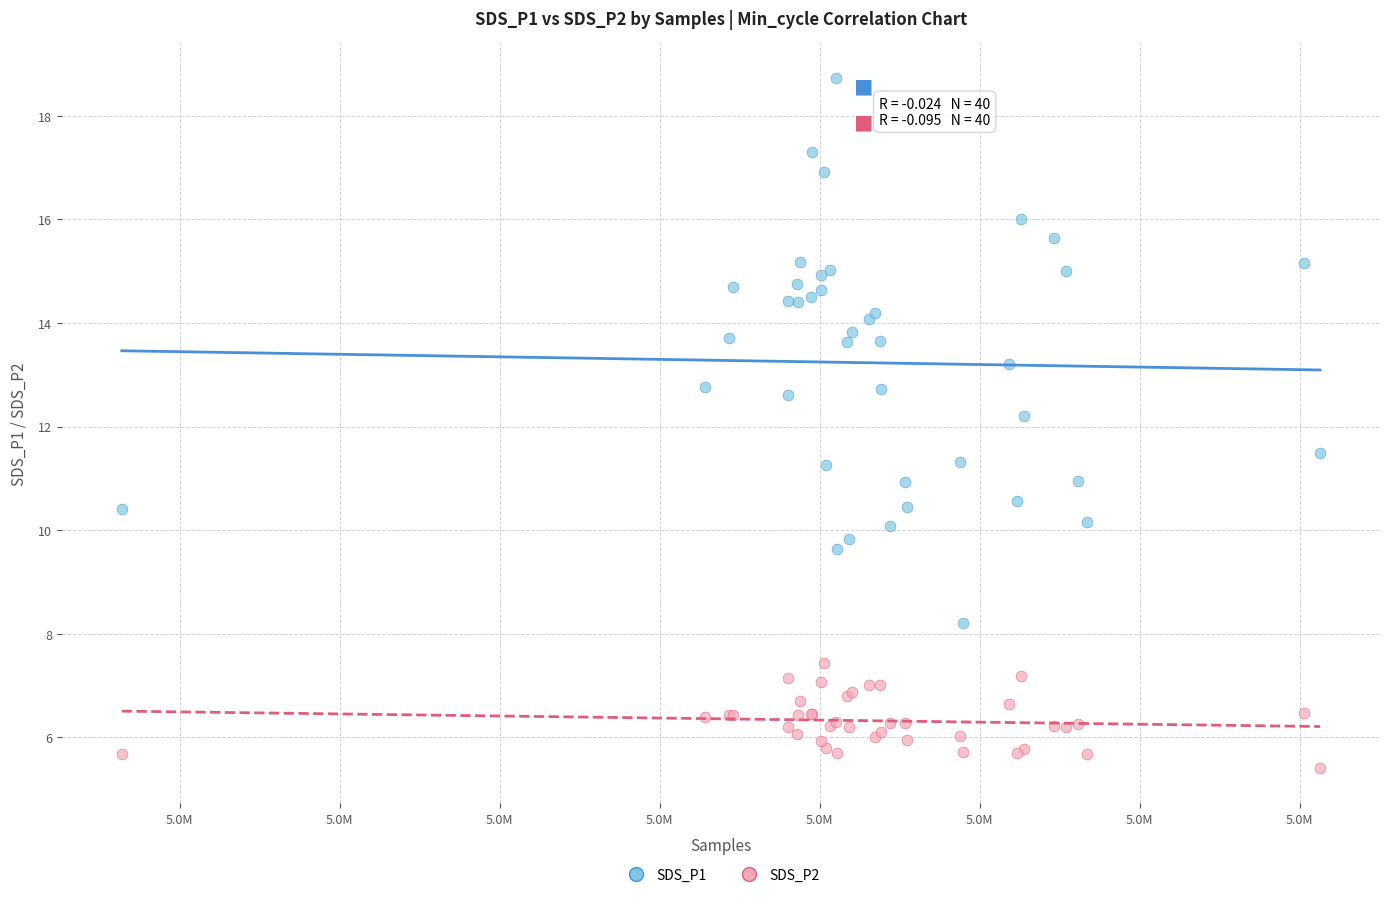

Which series has the largest Y range (max minus min)?

SDS_P1